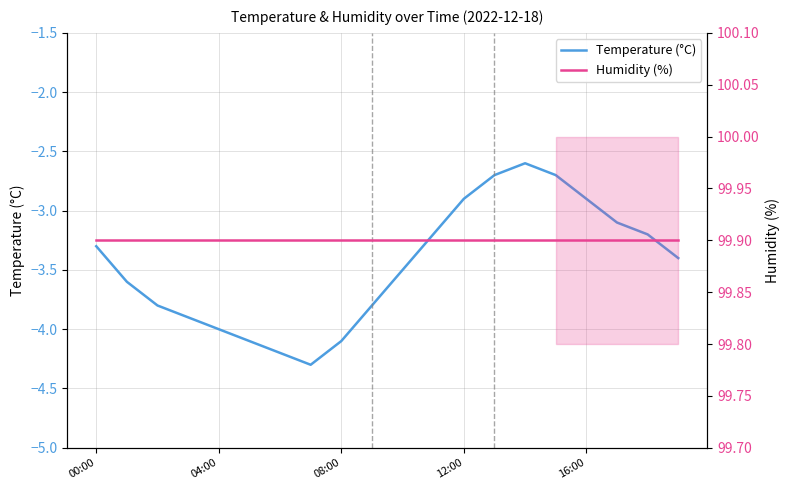

What is the label of the 12th point from the right?

08:00